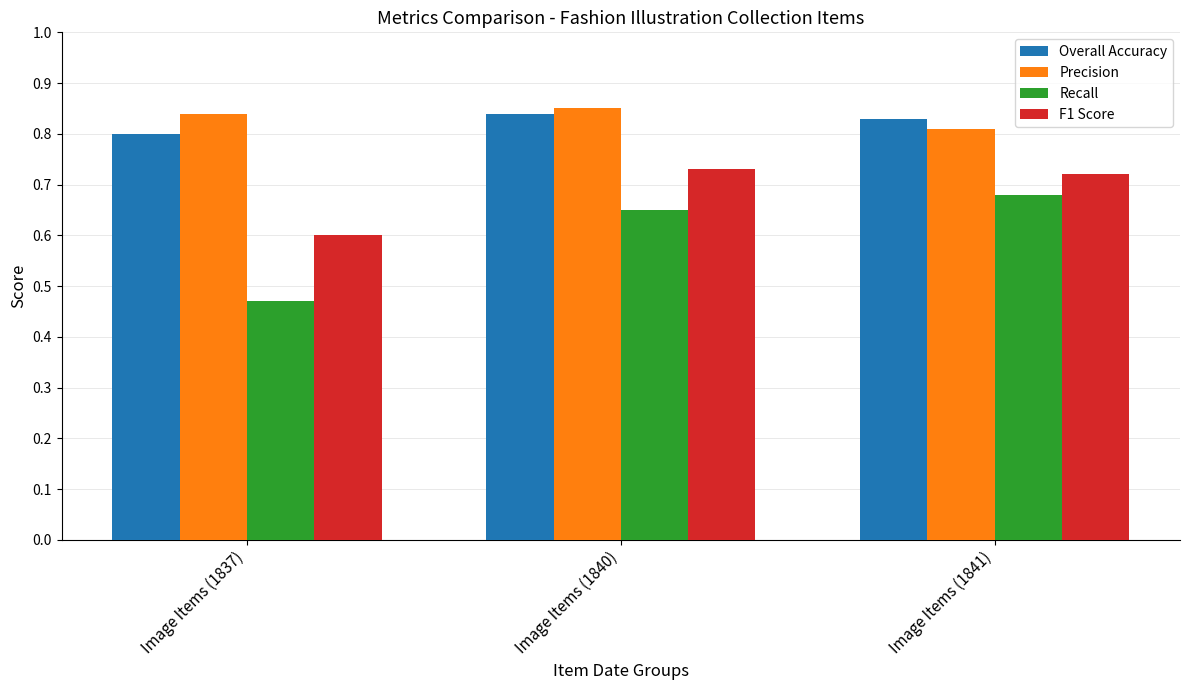

The Overall Accuracy series shows 0.6 at Image Items (1840). True or false?

False